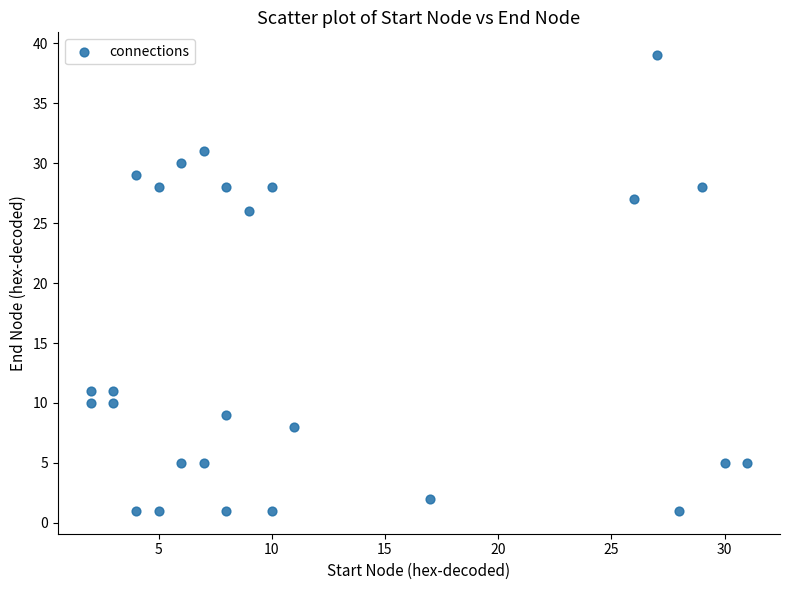

What is the range of Y values (max minus min)?

38